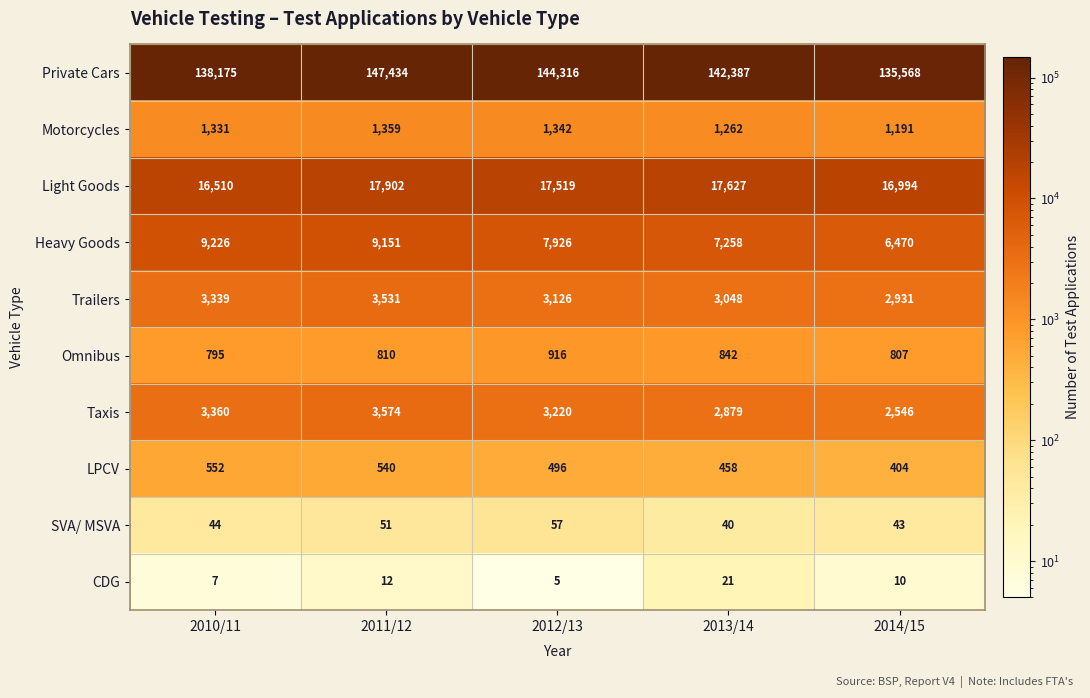

Which series has the largest range (max minus min)?

Private Cars